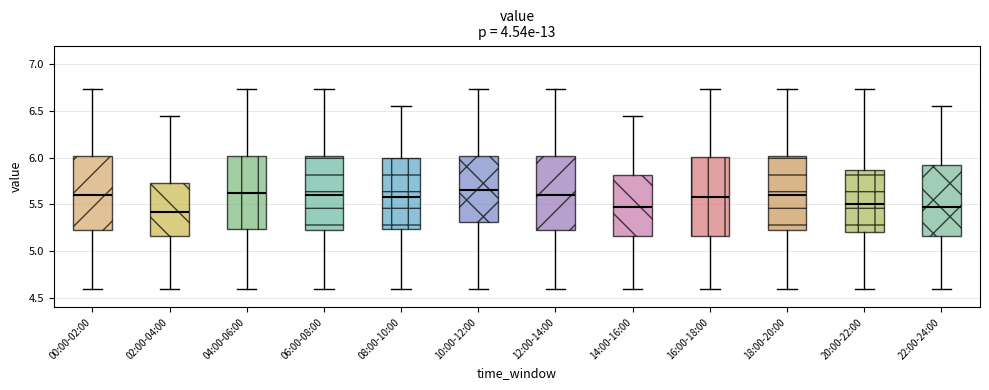

Reading left to right, read every box against the y-axis: the position of its median line, the range the box covers, and the ends of its whiskers. The values are not printed on the chart, so give them approximately, as read against the axis.

00:00-02:00: median 5.60, box 5.25 to 6.00, whiskers 4.60 to 6.75
02:00-04:00: median 5.40, box 5.15 to 5.75, whiskers 4.60 to 6.45
04:00-06:00: median 5.65, box 5.25 to 6.00, whiskers 4.60 to 6.75
06:00-08:00: median 5.60, box 5.25 to 6.00, whiskers 4.60 to 6.75
08:00-10:00: median 5.60, box 5.25 to 6.00, whiskers 4.60 to 6.55
10:00-12:00: median 5.65, box 5.30 to 6.00, whiskers 4.60 to 6.75
12:00-14:00: median 5.60, box 5.25 to 6.00, whiskers 4.60 to 6.75
14:00-16:00: median 5.45, box 5.15 to 5.80, whiskers 4.60 to 6.45
16:00-18:00: median 5.60, box 5.15 to 6.00, whiskers 4.60 to 6.75
18:00-20:00: median 5.60, box 5.25 to 6.00, whiskers 4.60 to 6.75
20:00-22:00: median 5.50, box 5.20 to 5.85, whiskers 4.60 to 6.75
22:00-24:00: median 5.45, box 5.15 to 5.90, whiskers 4.60 to 6.55